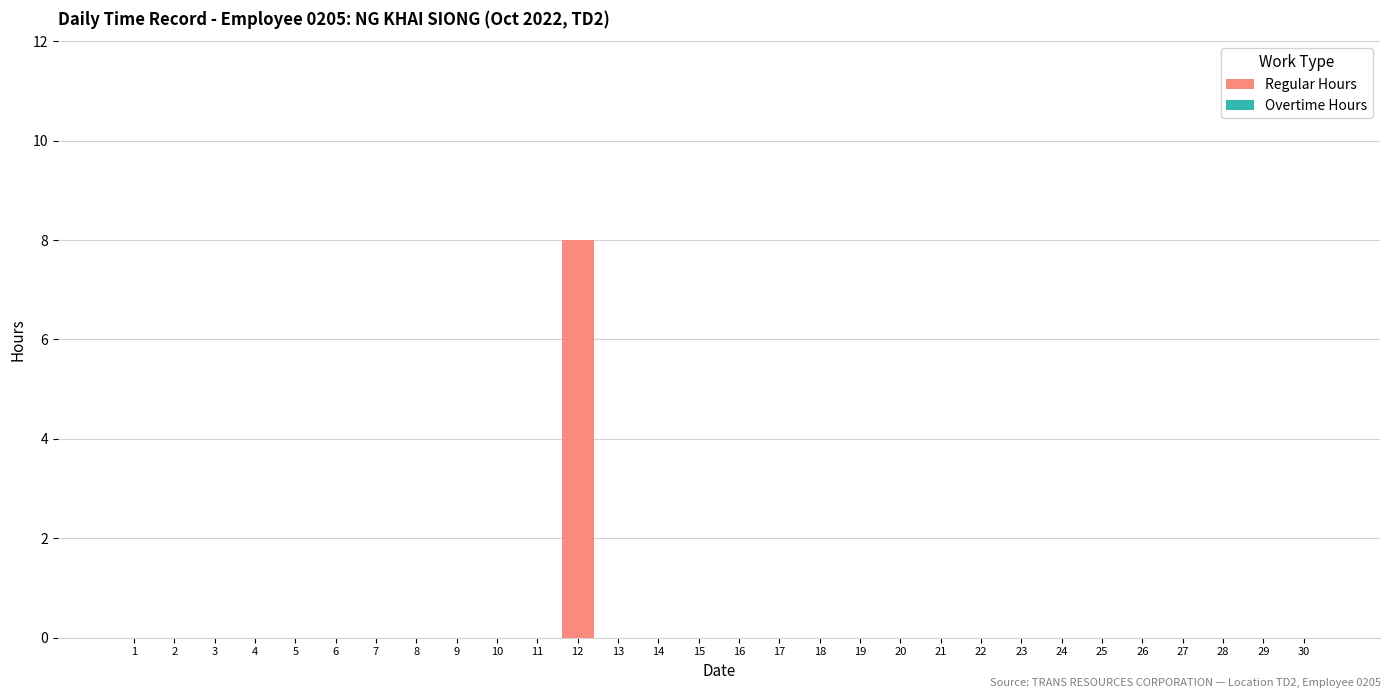

Is it true that the value at 14 is 4?

False